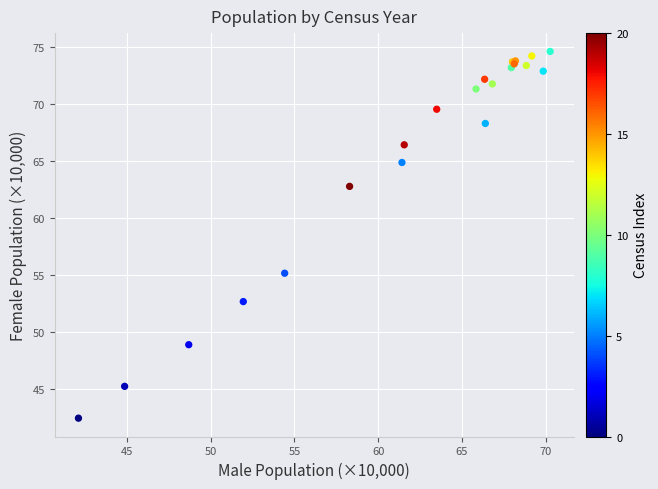

What Y value in the scatter plot is closest to 58?

55.1